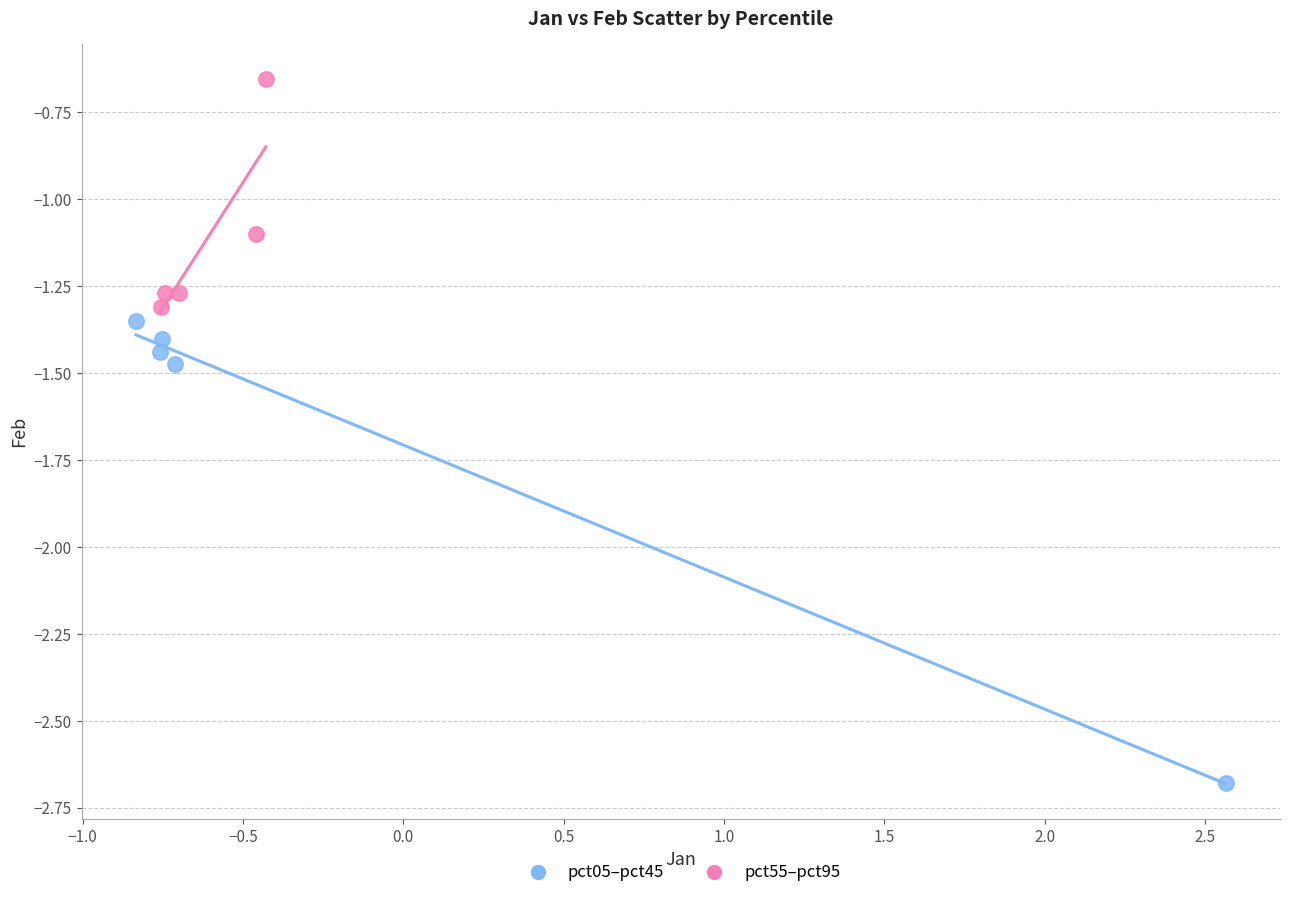

Which series reaches the minimum Y coordinate?

pct05–pct45